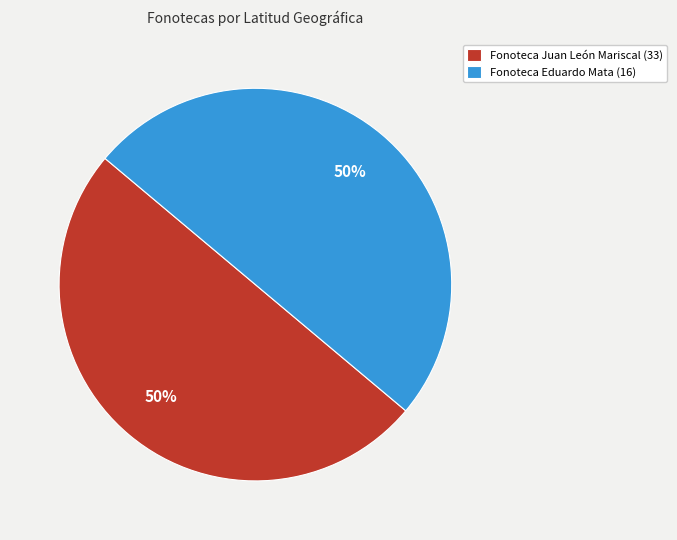

Combined, do Fonoteca Juan León Mariscal (33) and Fonoteca Eduardo Mata (16) account for over 50%?

Yes